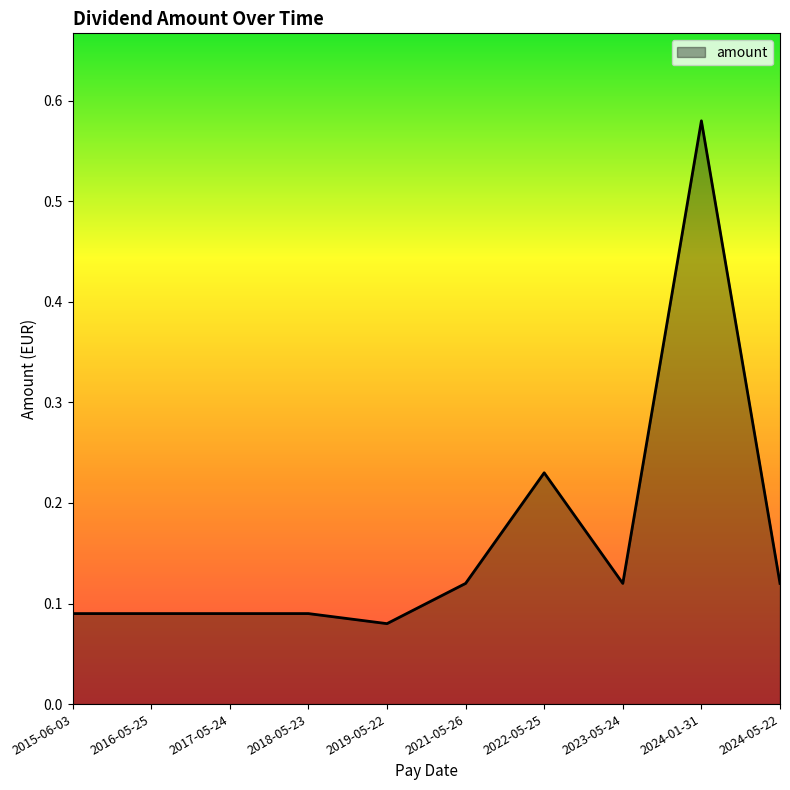

How many lines are shown in the chart?

1